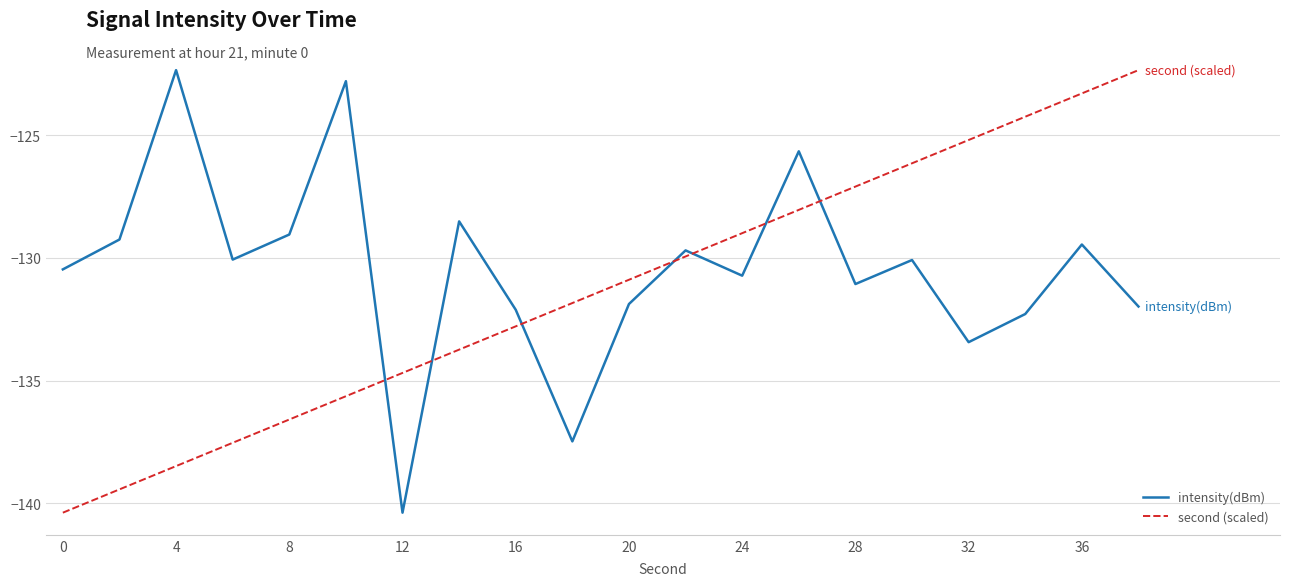

What is the lowest value of the second (scaled) series?

-140.4